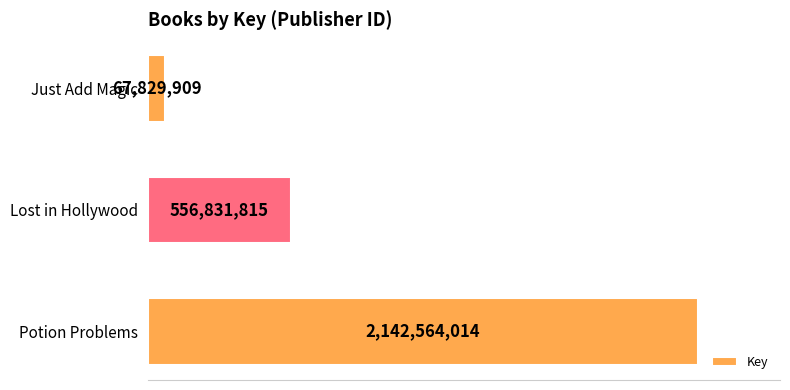

List the labels in order of value, largest first.

Potion Problems, Lost in Hollywood, Just Add Magic